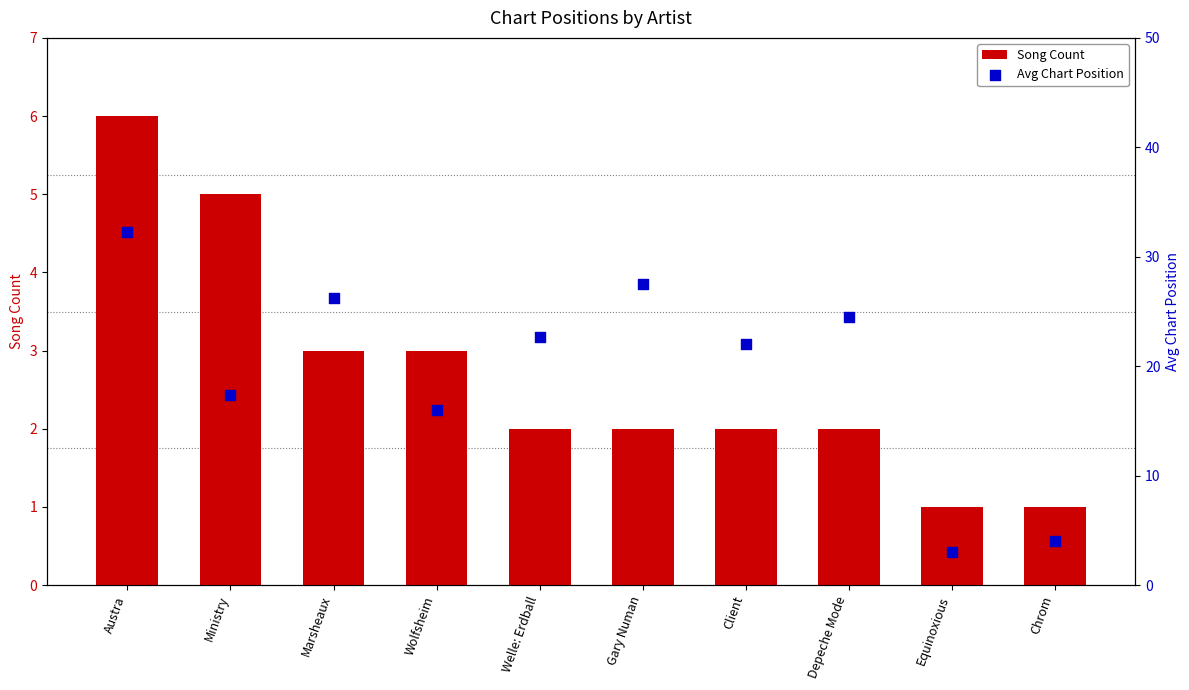

At which category is the sum across all series the highest?

Austra